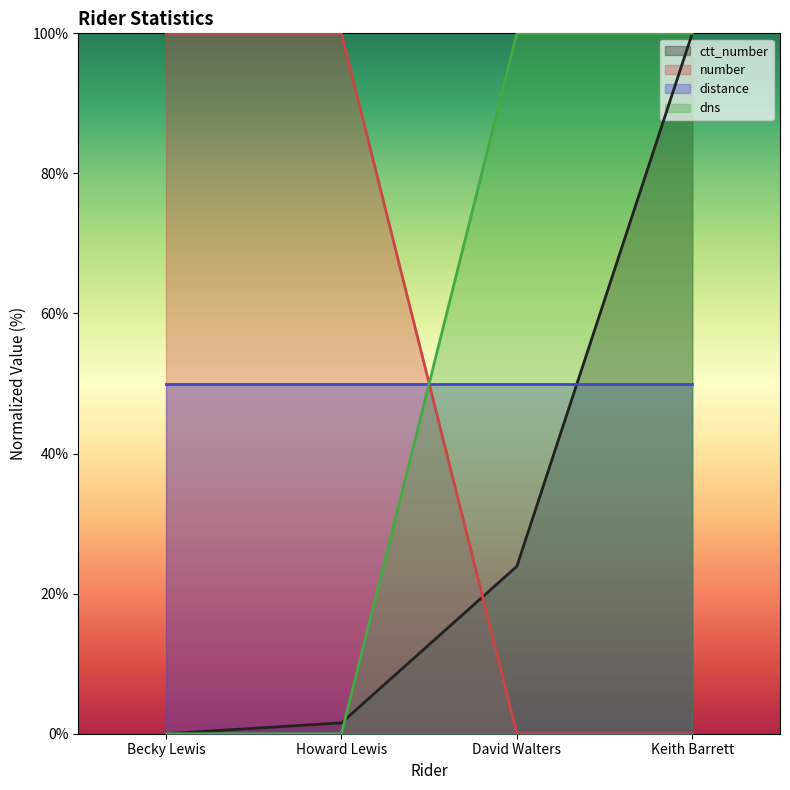

Rank the categories by dns value from highest to lowest.

David Walters, Keith Barrett, Becky Lewis, Howard Lewis